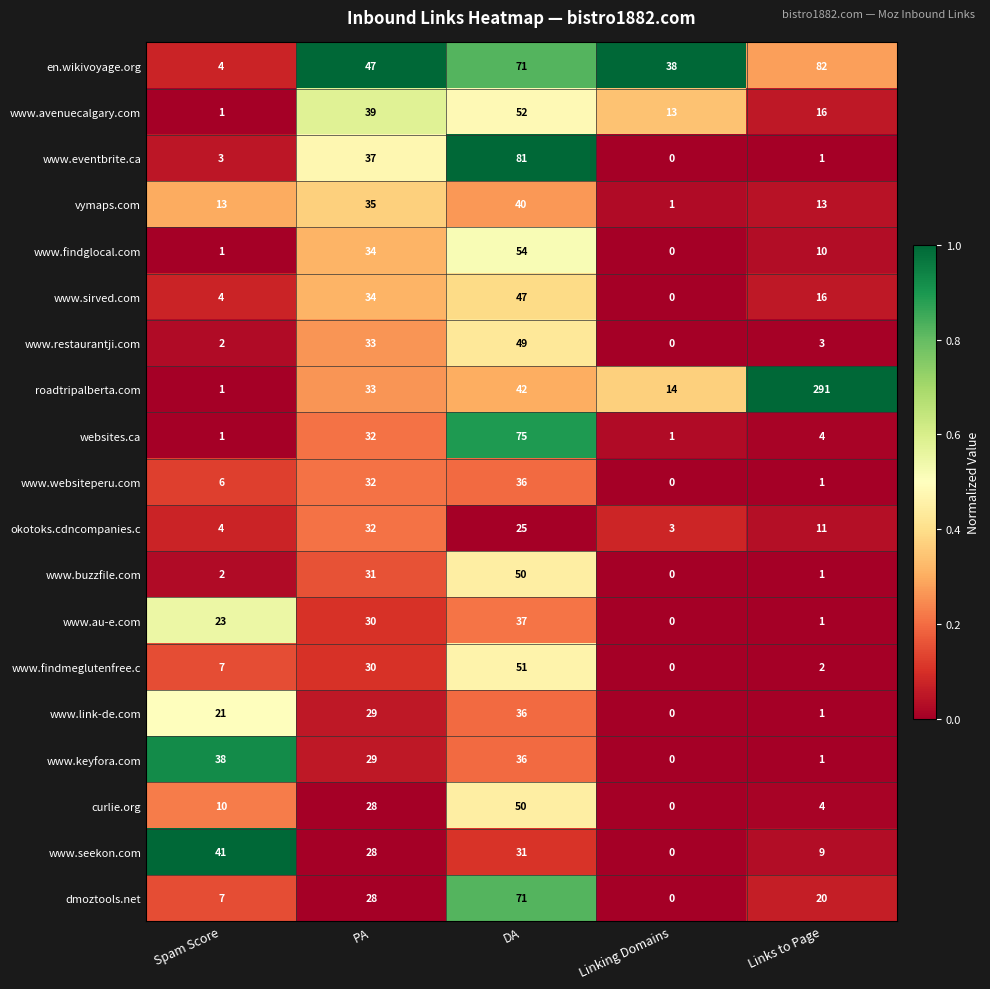

What is the difference between the second highest and second lowest values in the roadtripalberta.com series?

28